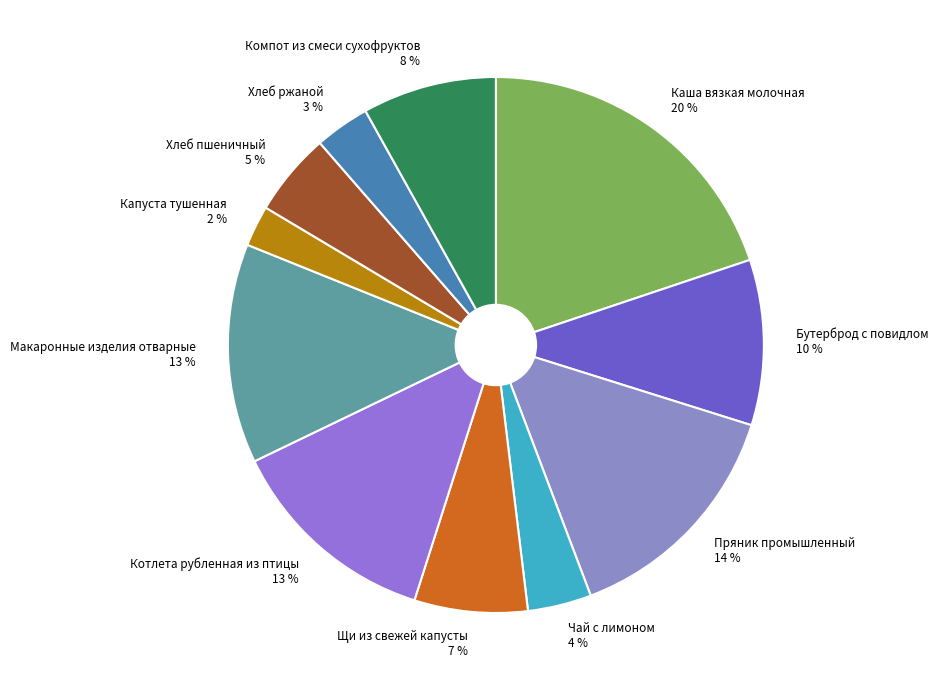

True or false: Хлеб пшеничный accounts for 18% of the total.

False